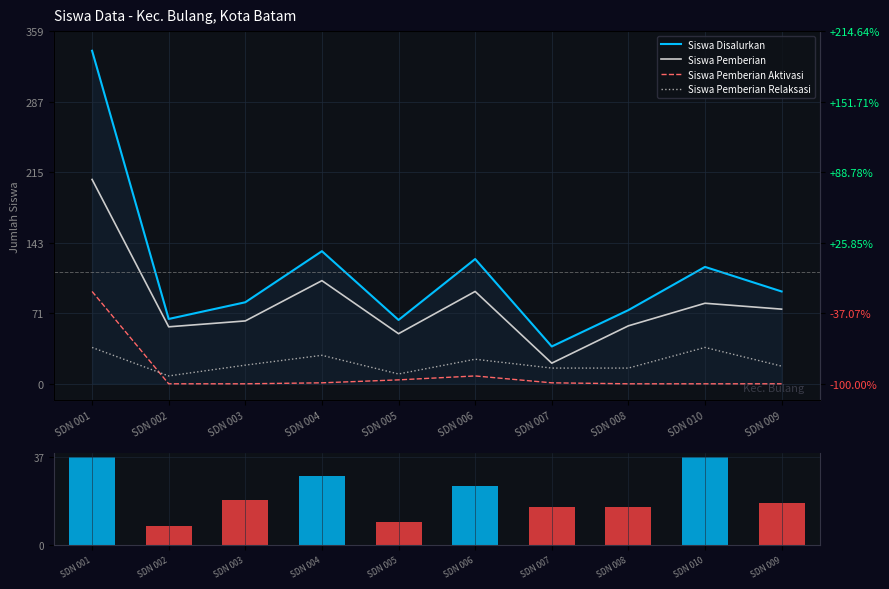

What is the difference between the highest and lowest values at SDN 001?

302